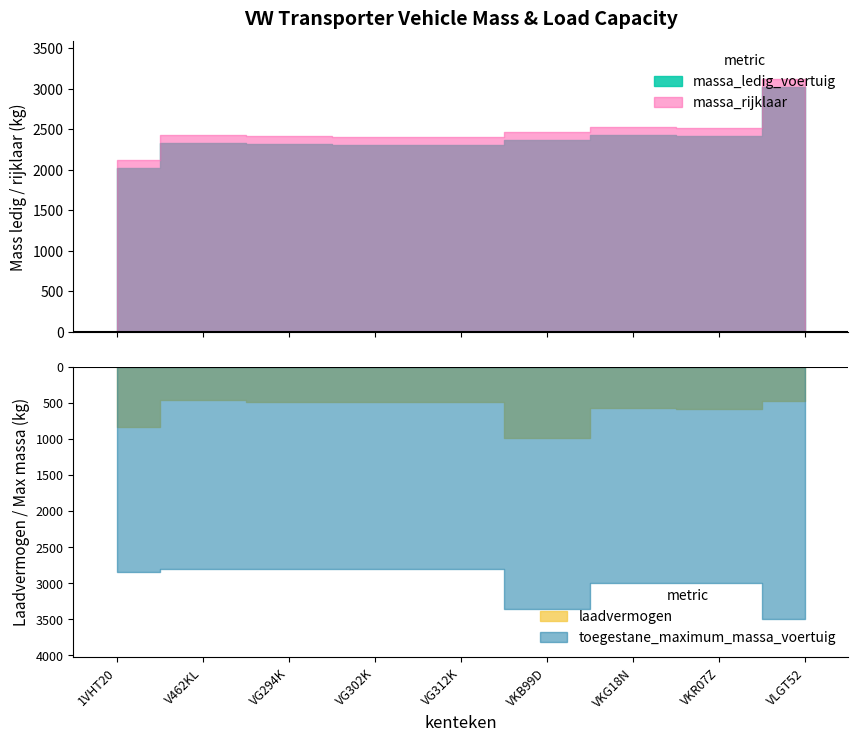

Where is the first local minimum for laadvermogen?

V462KL